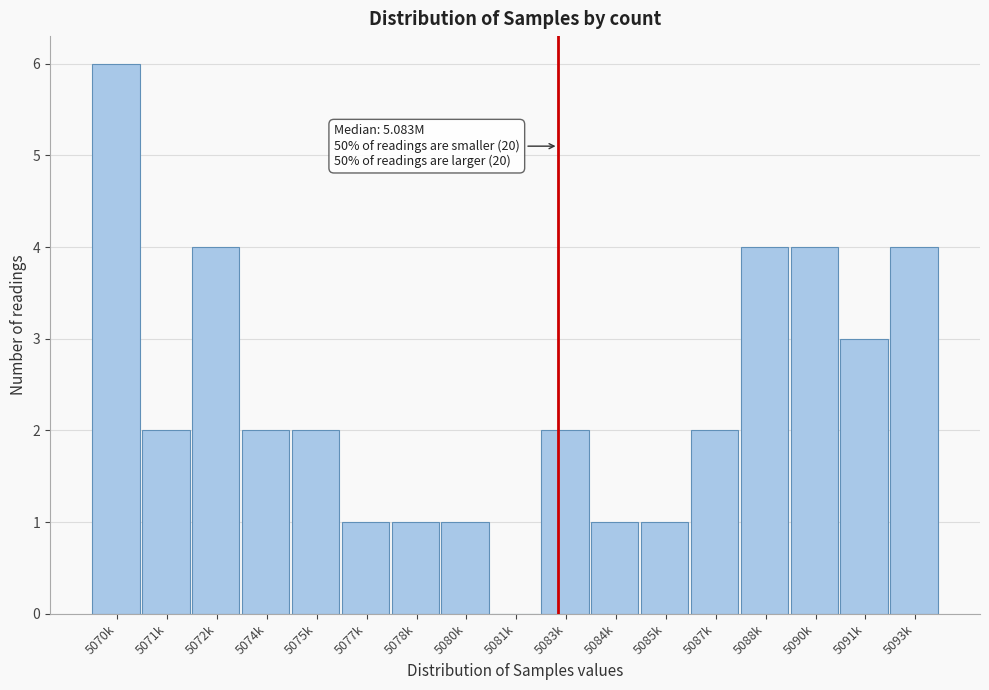

Reading right to left, transcribe all the data shown in this chart.

5093k=4	5091k=3	5090k=4	5088k=4	5087k=2	5085k=1	5084k=1	5083k=2	5081k=0	5080k=1	5078k=1	5077k=1	5075k=2	5074k=2	5072k=4	5071k=2	5070k=6